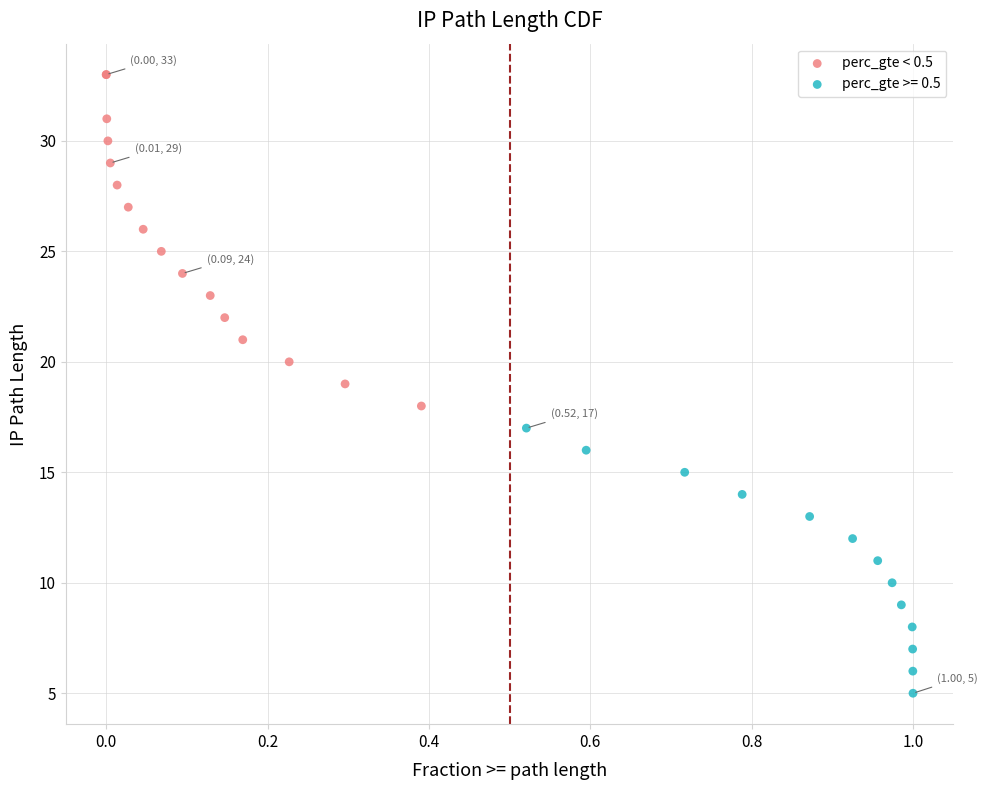

Which series has the largest Y range (max minus min)?

perc_gte < 0.5